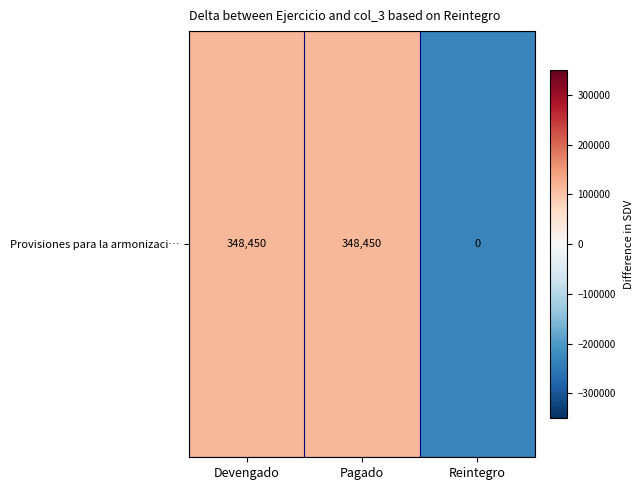

Rank the categories by value from lowest to highest.

Reintegro, Devengado, Pagado